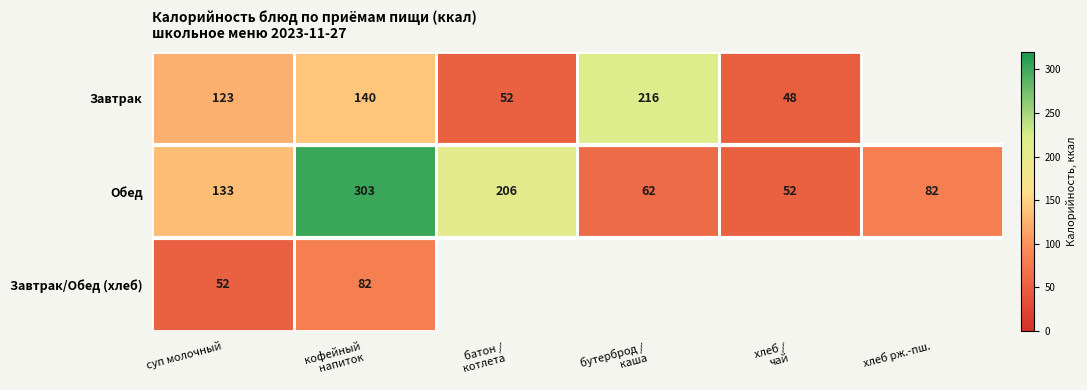

What is the difference between the highest and lowest values at суп молочный?

81